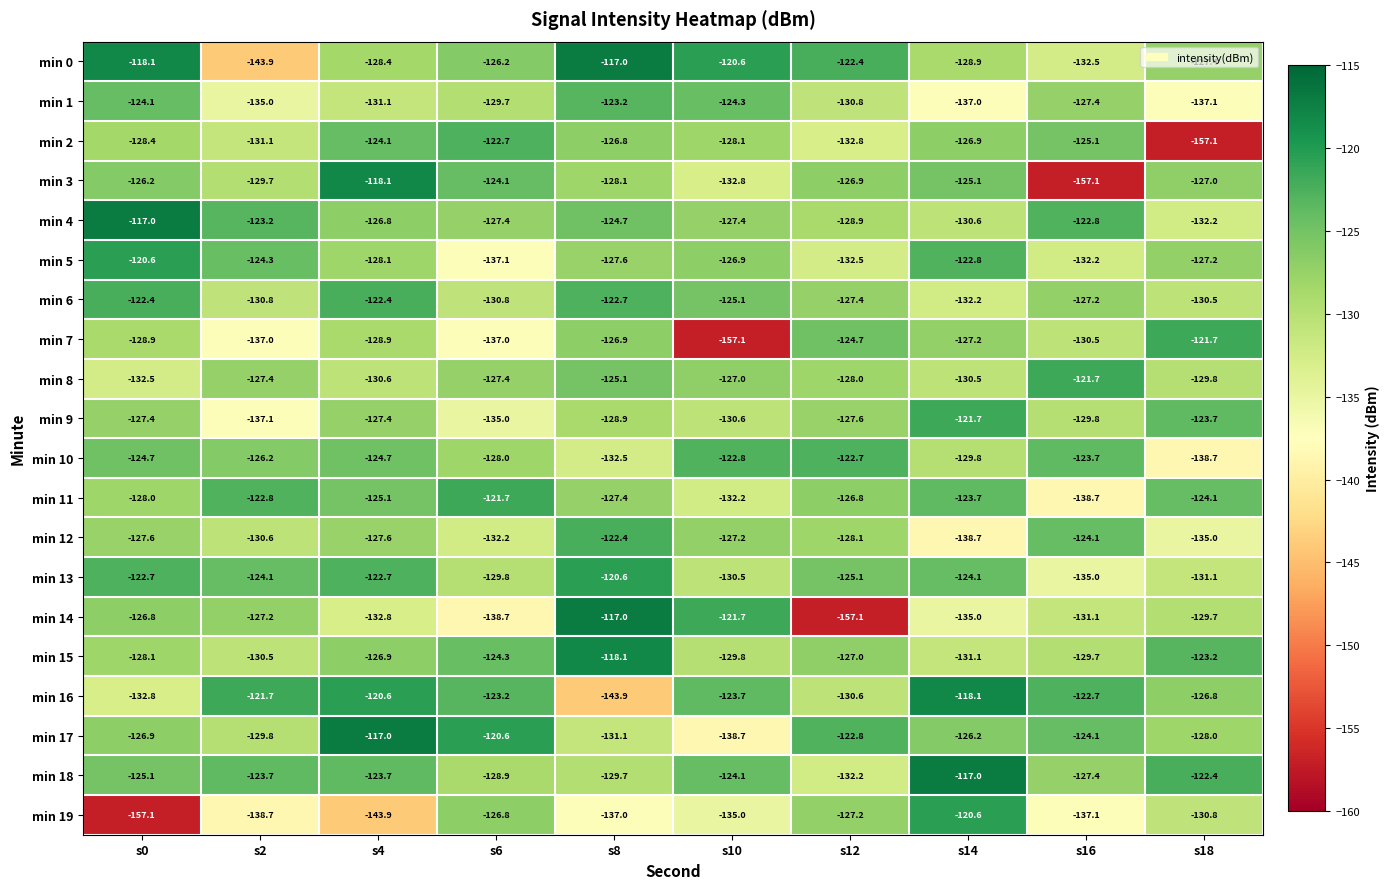

What is the highest value of the min 3 series?

-118.1